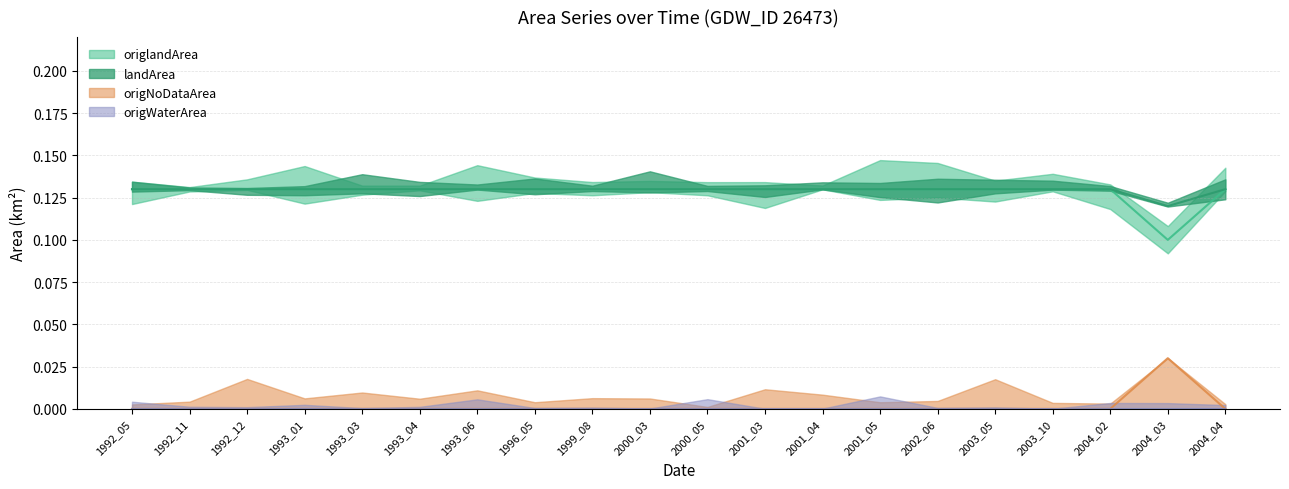

Is the value of landArea at 2003_10 greater than the value of origNoDataArea at 1996_05?

Yes